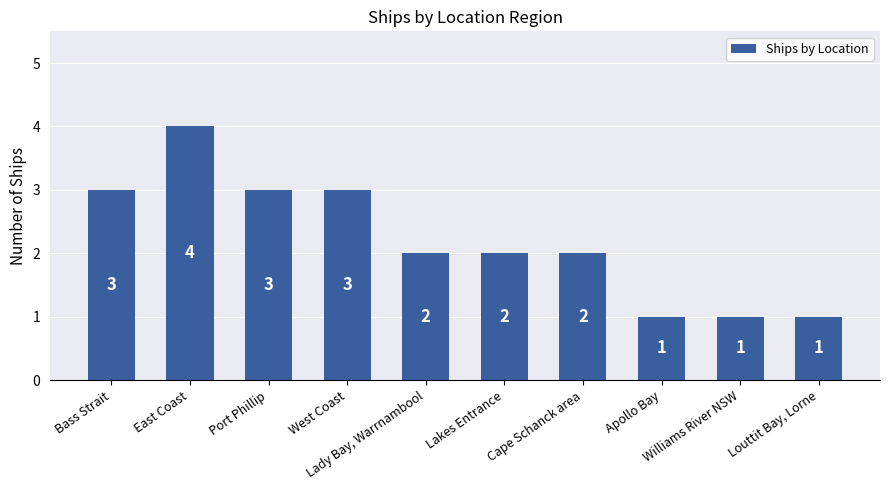

How many categories are shown in the chart?

10